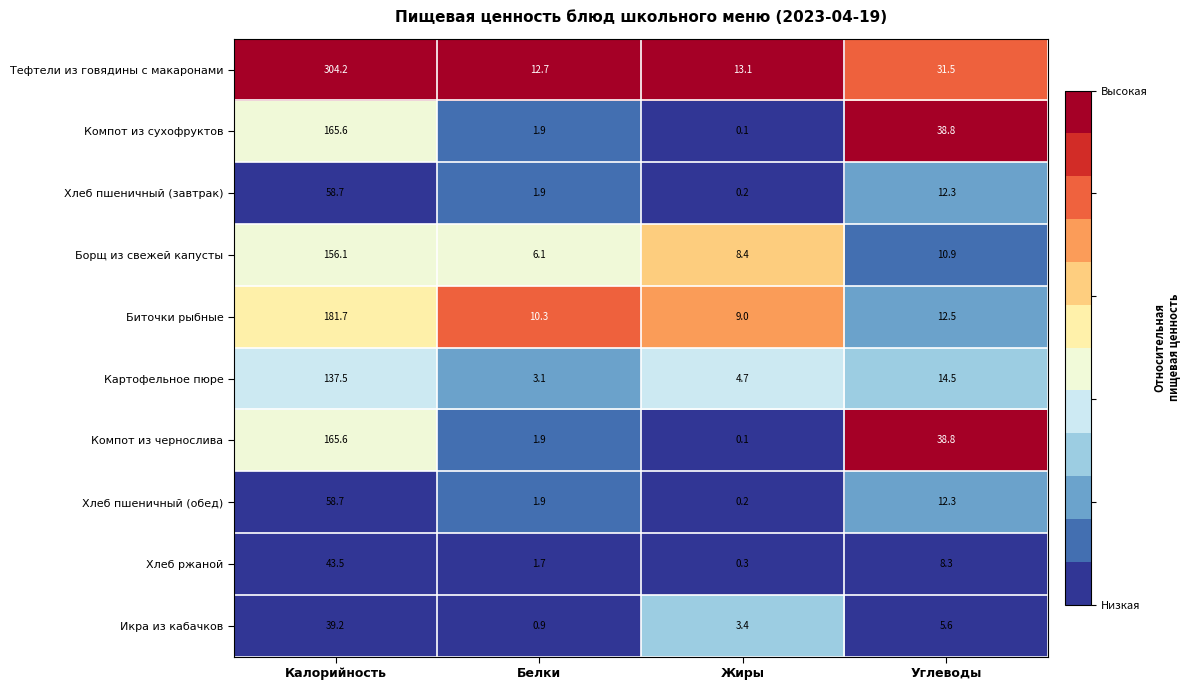

The Хлеб пшеничный (обед) series shows 3.3 at Белки. True or false?

False